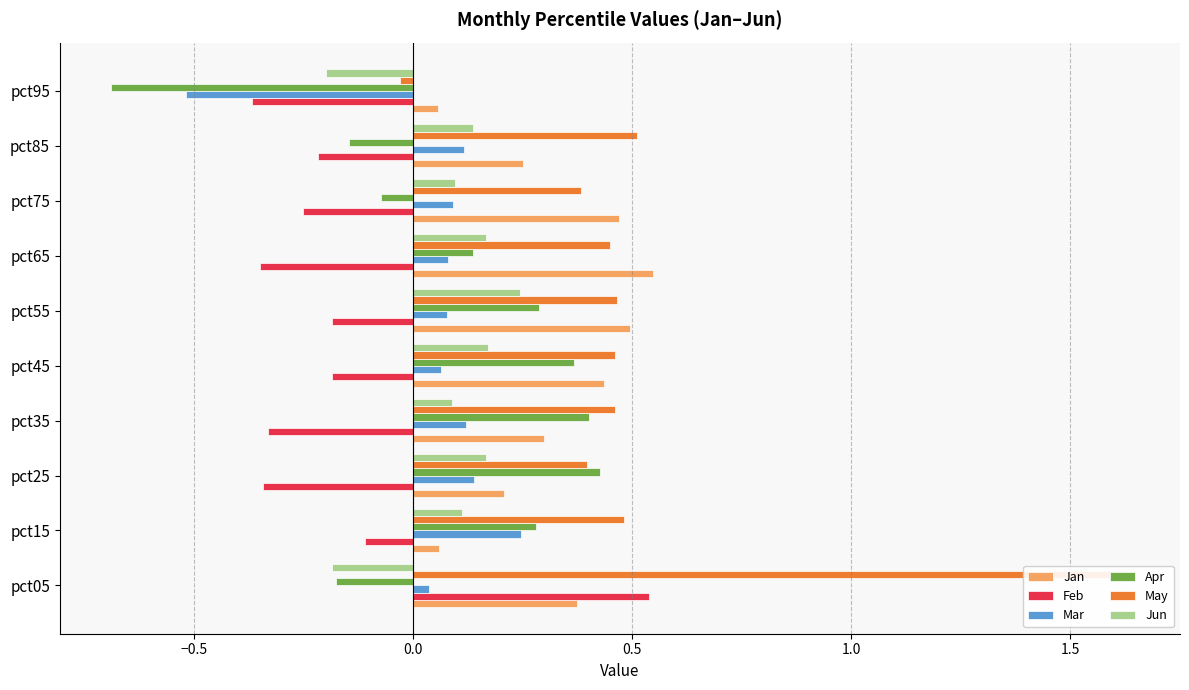

At pct75, list the series in order from largest to smallest.

Jan, May, Jun, Mar, Apr, Feb